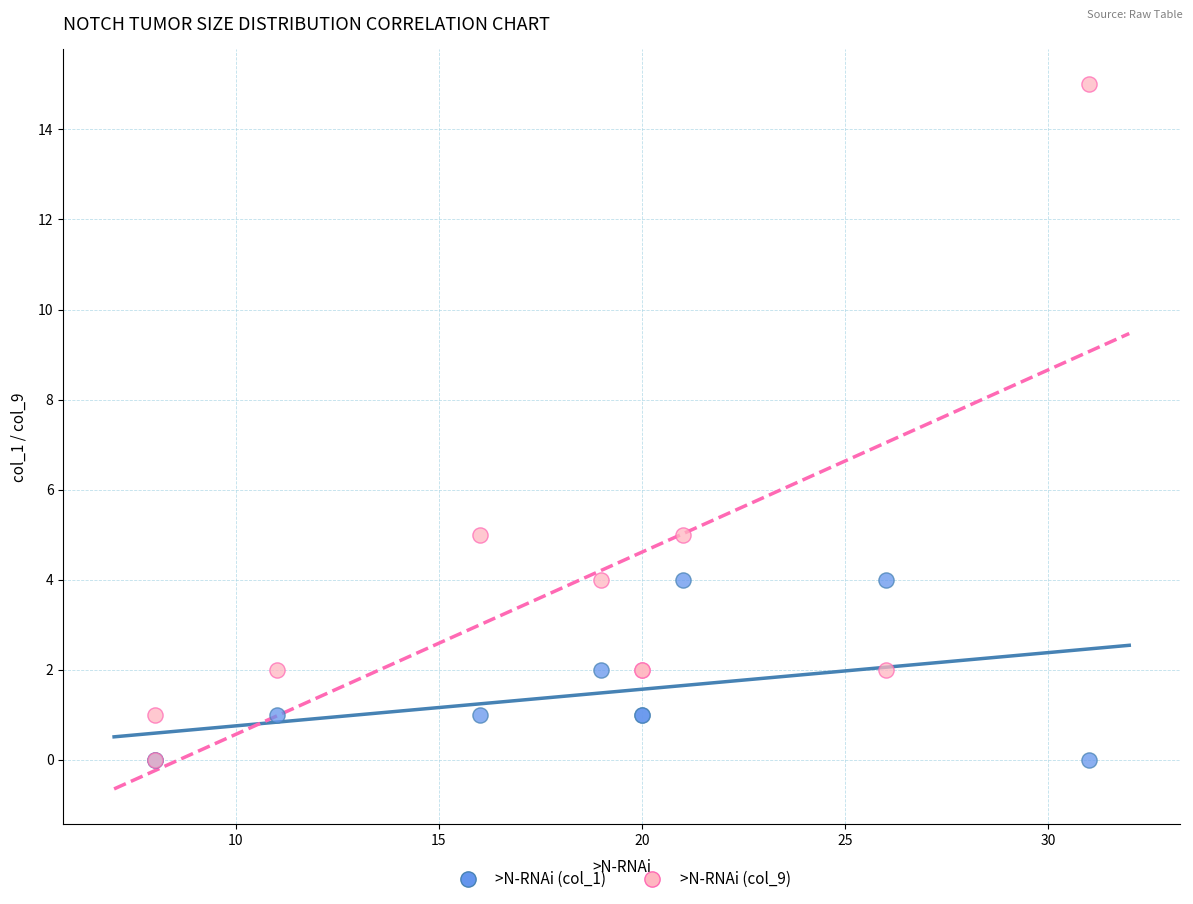

Which series has the widest spread of Y values?

>N-RNAi (col_9)